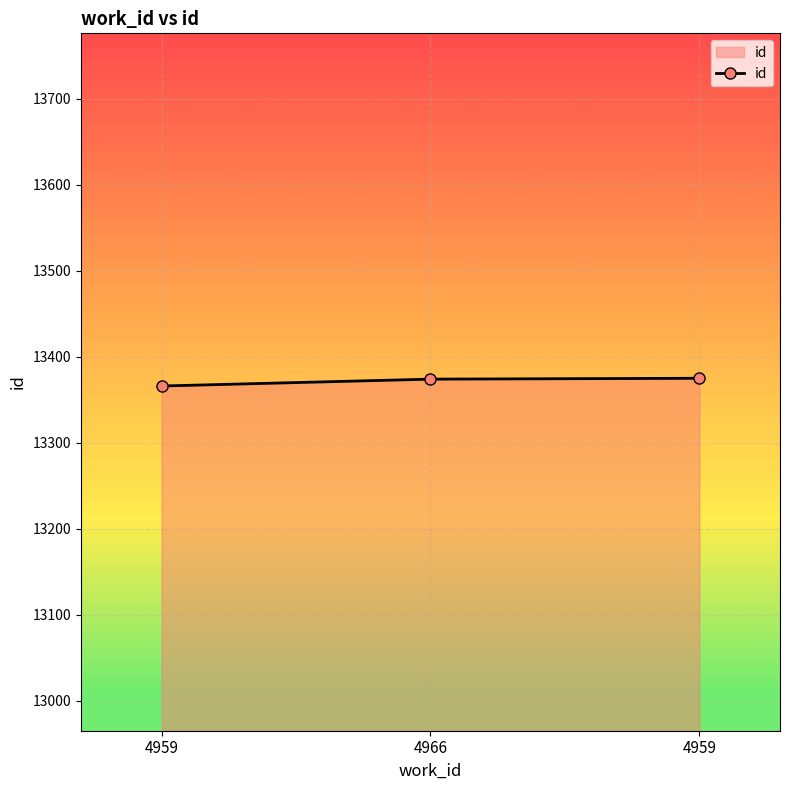

List the labels in order of value, largest first.

4959, 4966, 4959